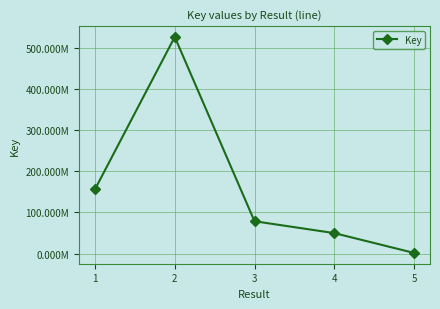

Where is the first local maximum?

2